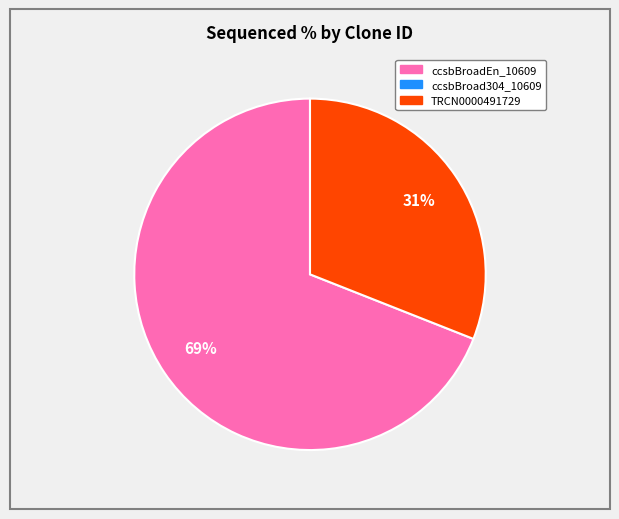

To the nearest percent, what is the difference between the largest and smallest slice percentages?

38%